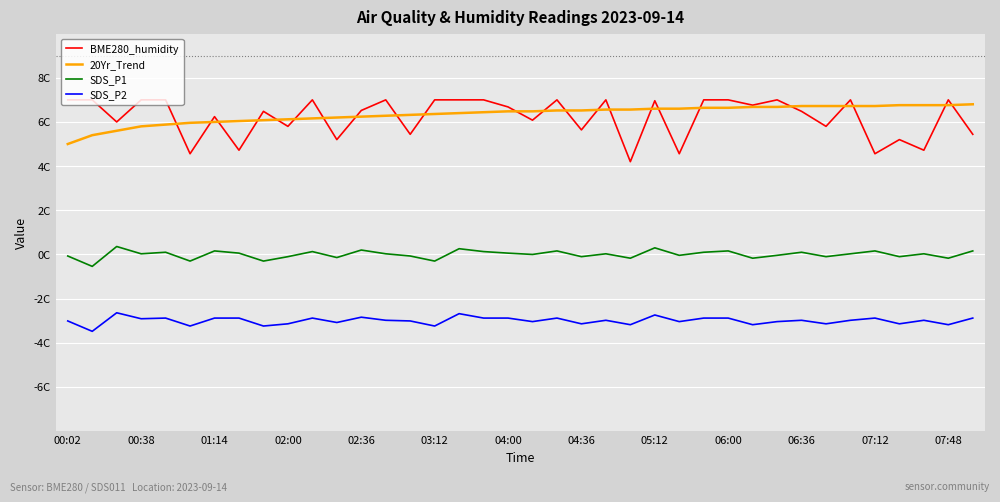

True or false: 20Yr_Trend and SDS_P1 intersect in this chart.

False